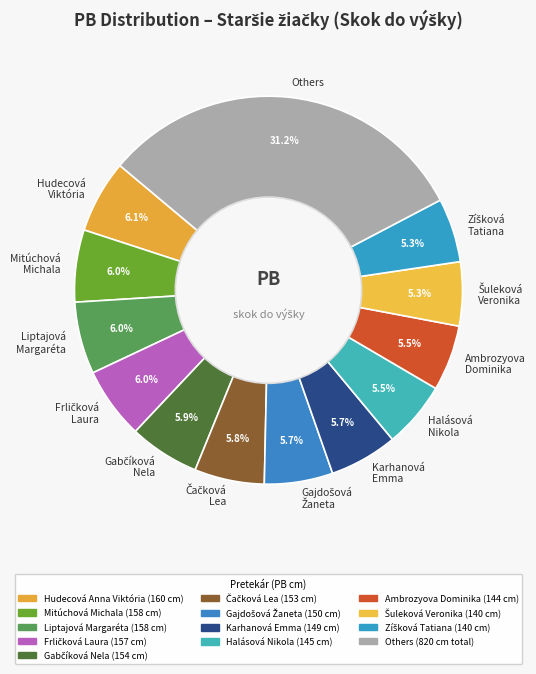

Which category has the biggest portion of the pie?

Others